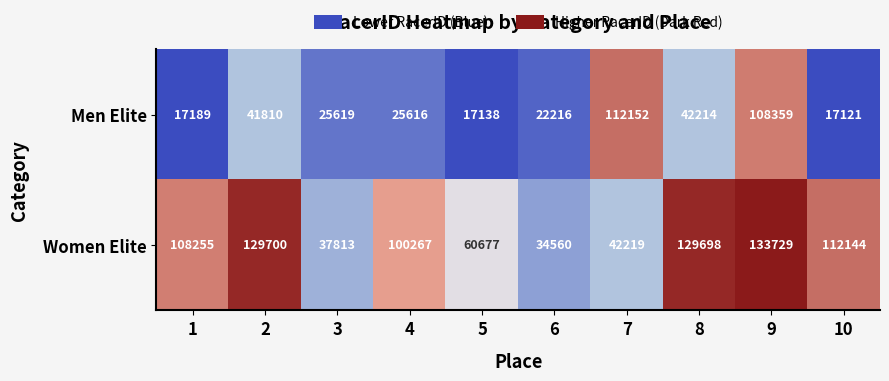

The value of Women Elite at 10 is 150440. True or false?

False